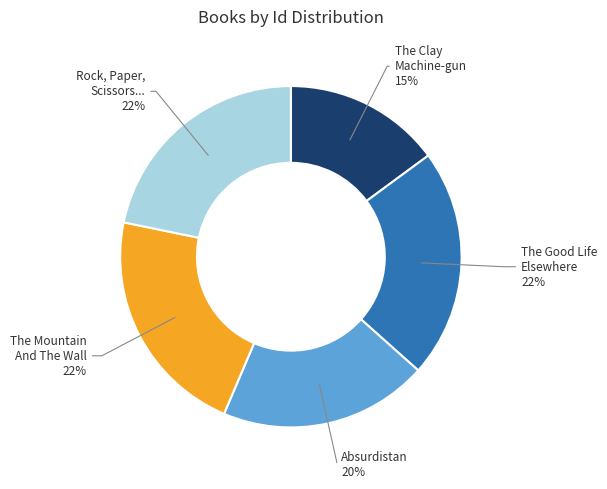

To the nearest percent, what is the average slice percentage?

20%